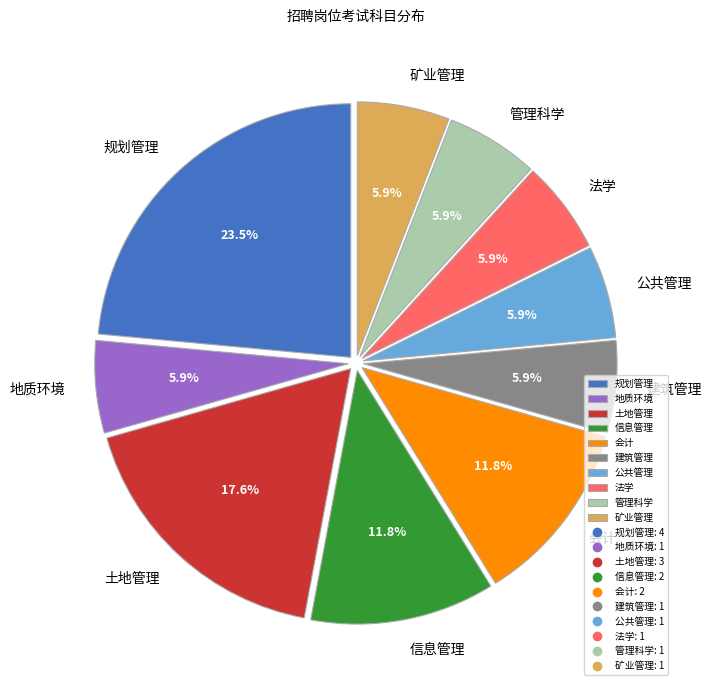

To the nearest percent, what portion does 建筑管理 represent?

6%